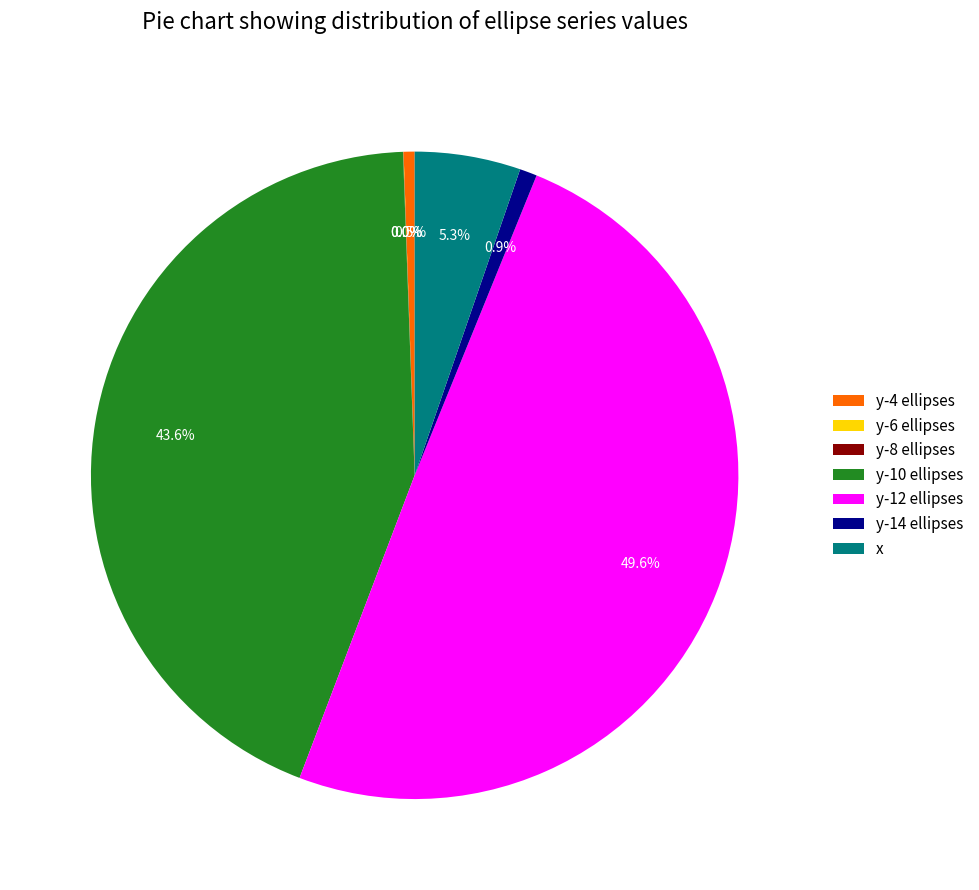

To the nearest percent, what portion does y-10 ellipses represent?

44%